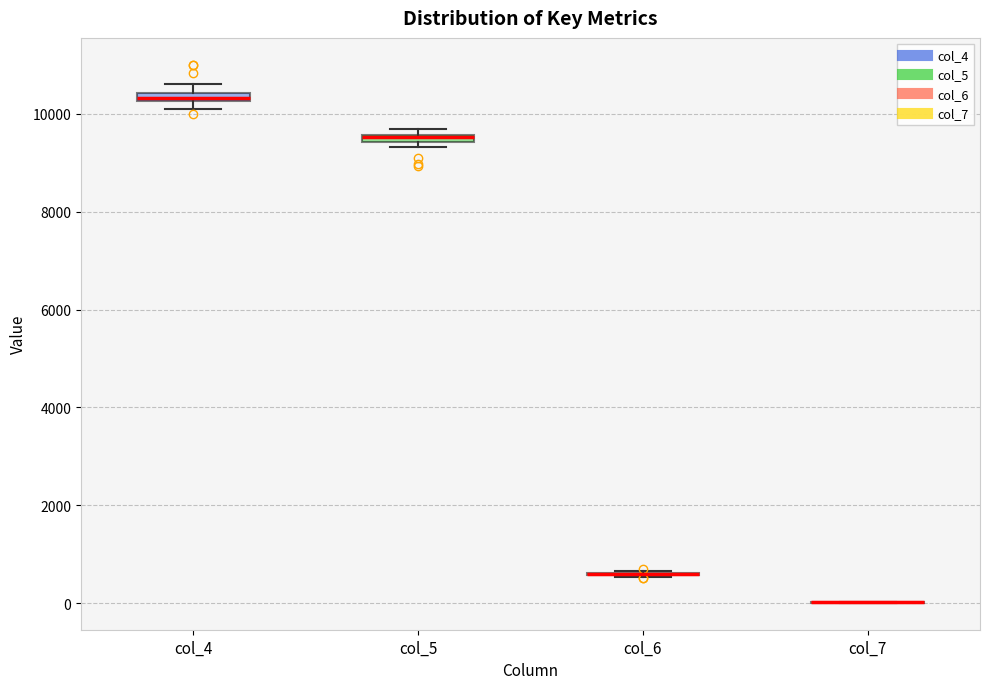

Where is the upper edge of the box for col_5 on the y-axis? The values are not printed on the chart, so give them approximately, as read against the axis.

9600